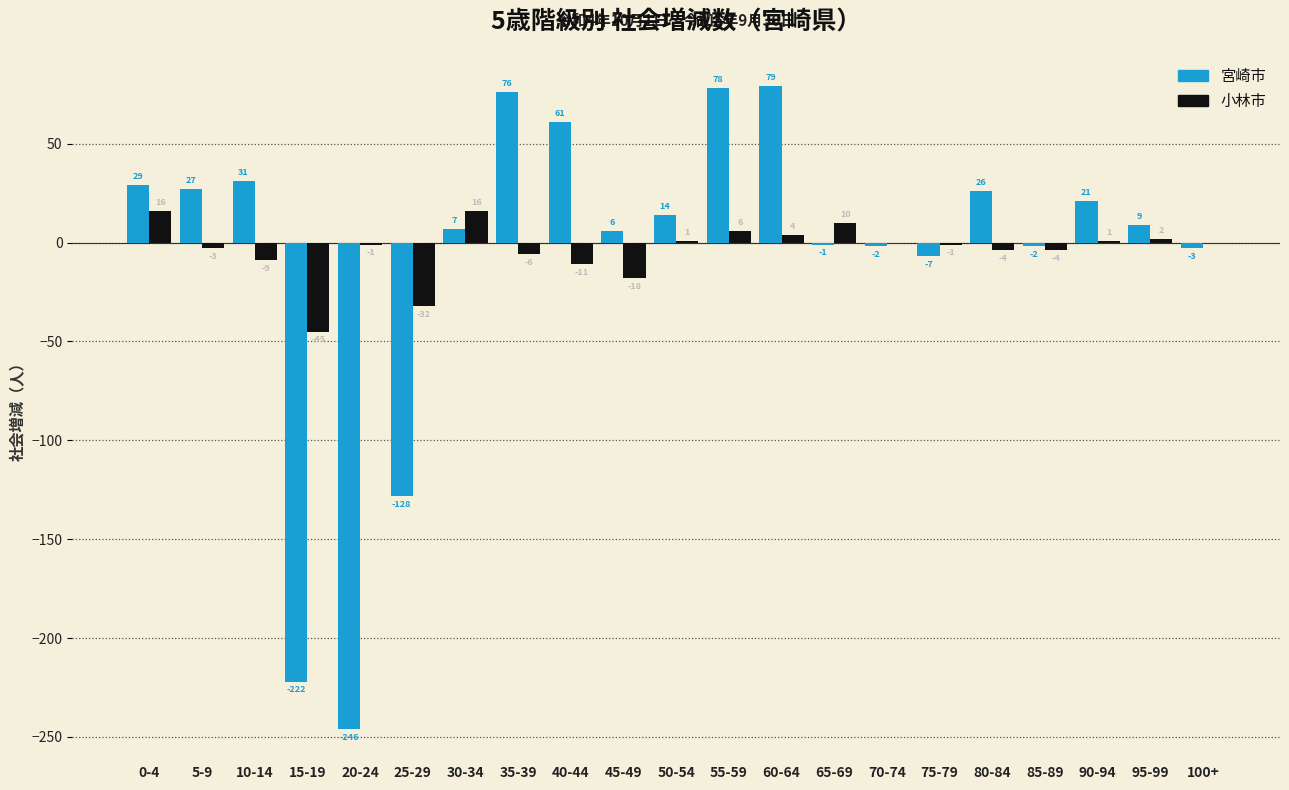

What is the total value across all series at 35-39?

70